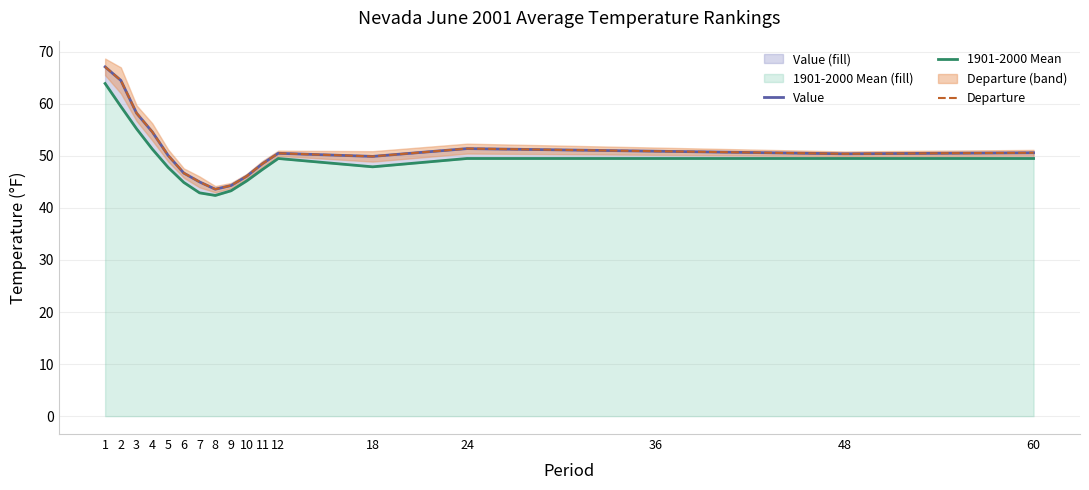

How many data points in Departure are above 50?

10